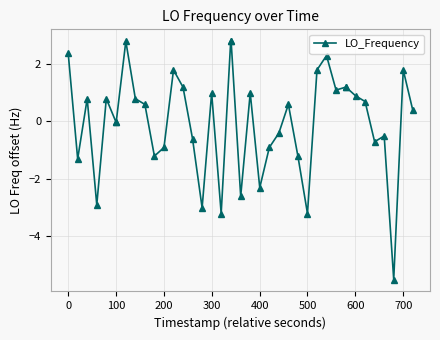

What is the value of the 31st point from the left?

1.1